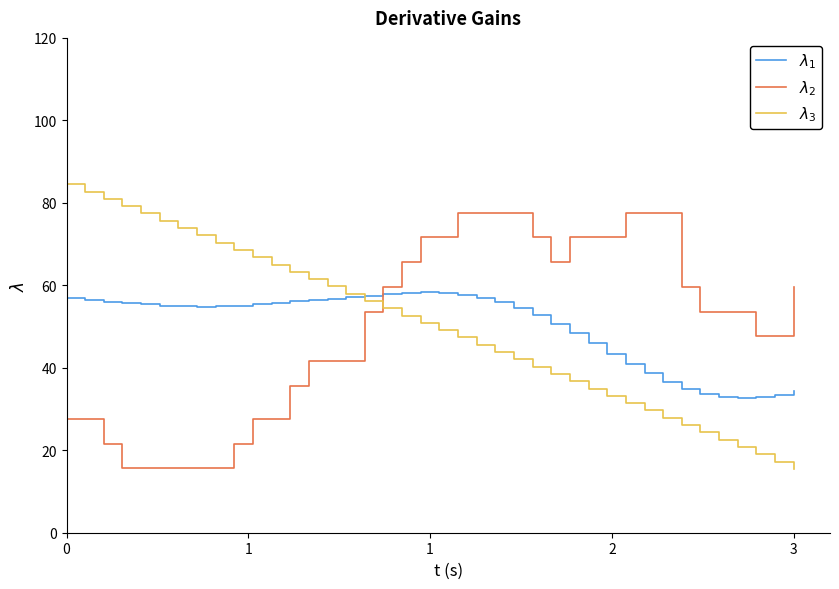

What is the average value of the $\lambda_2$ series?

50.0